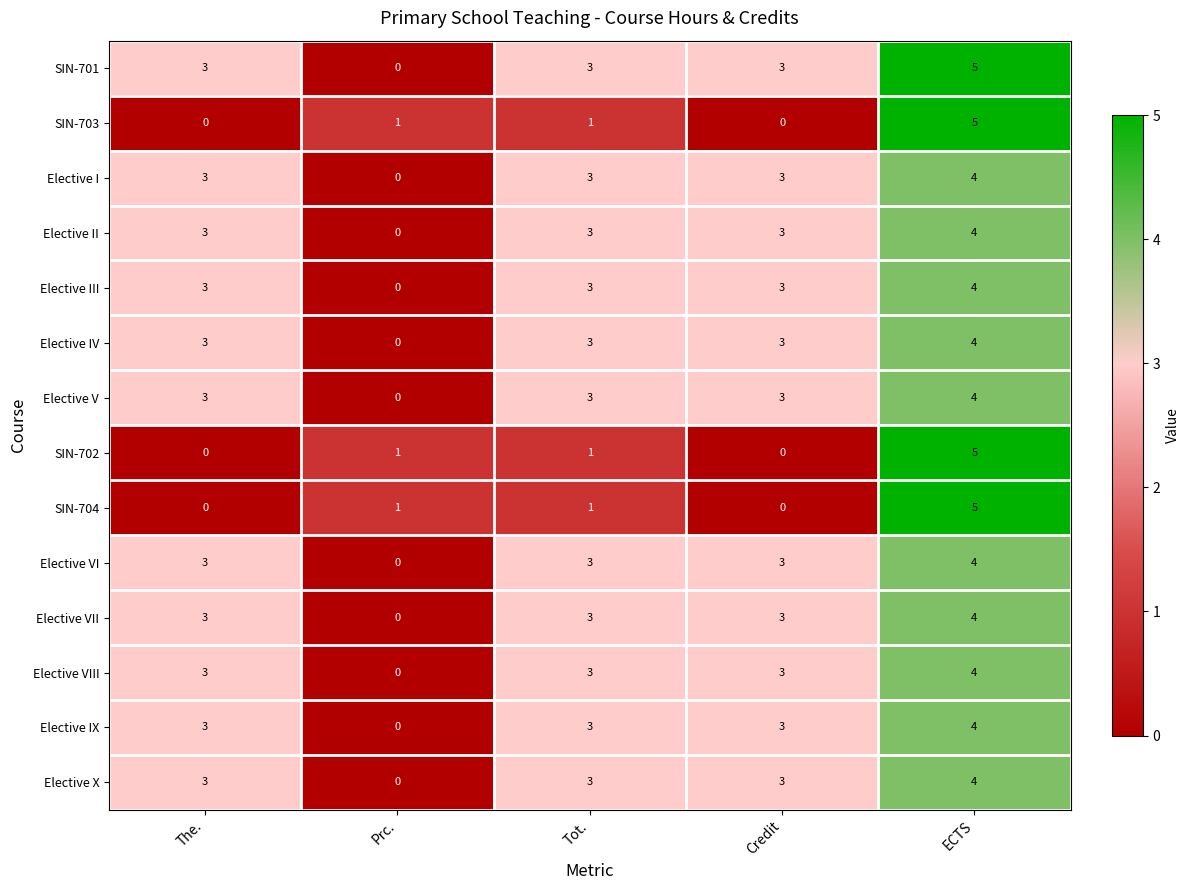

The Elective III series shows 3 at Tot.. True or false?

True